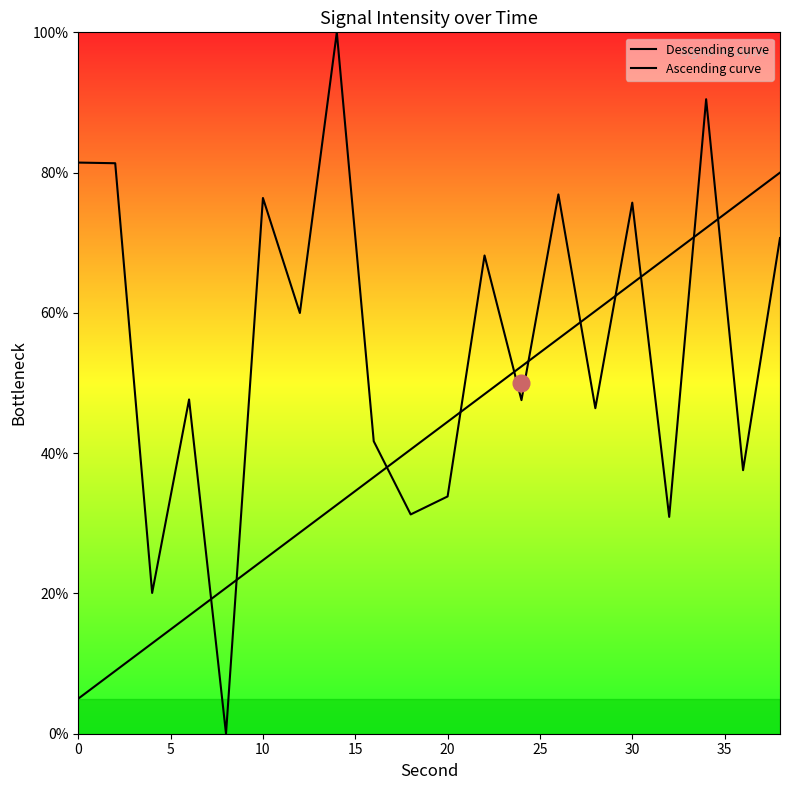

Does the chart display data point markers on the line(s)?

No